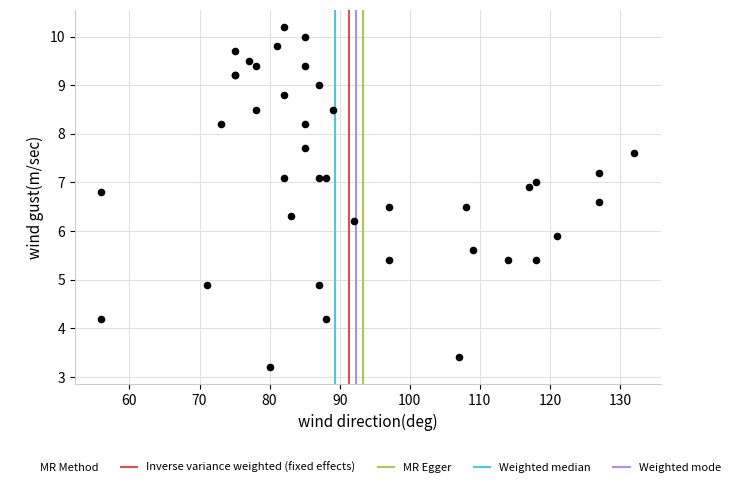

What Y value in the scatter plot is closest to 6?

5.9